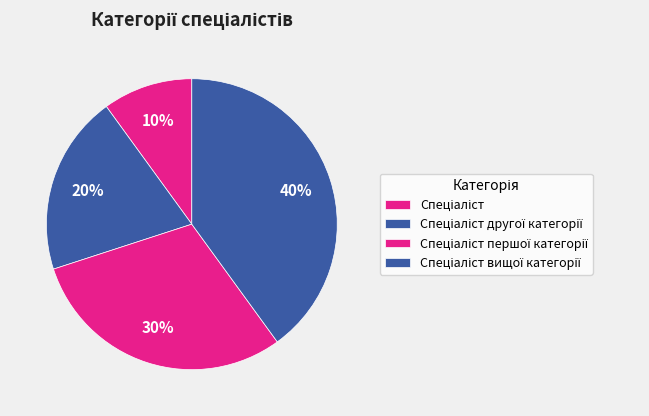

True or false: Спеціаліст першої категорії accounts for 37% of the total.

False